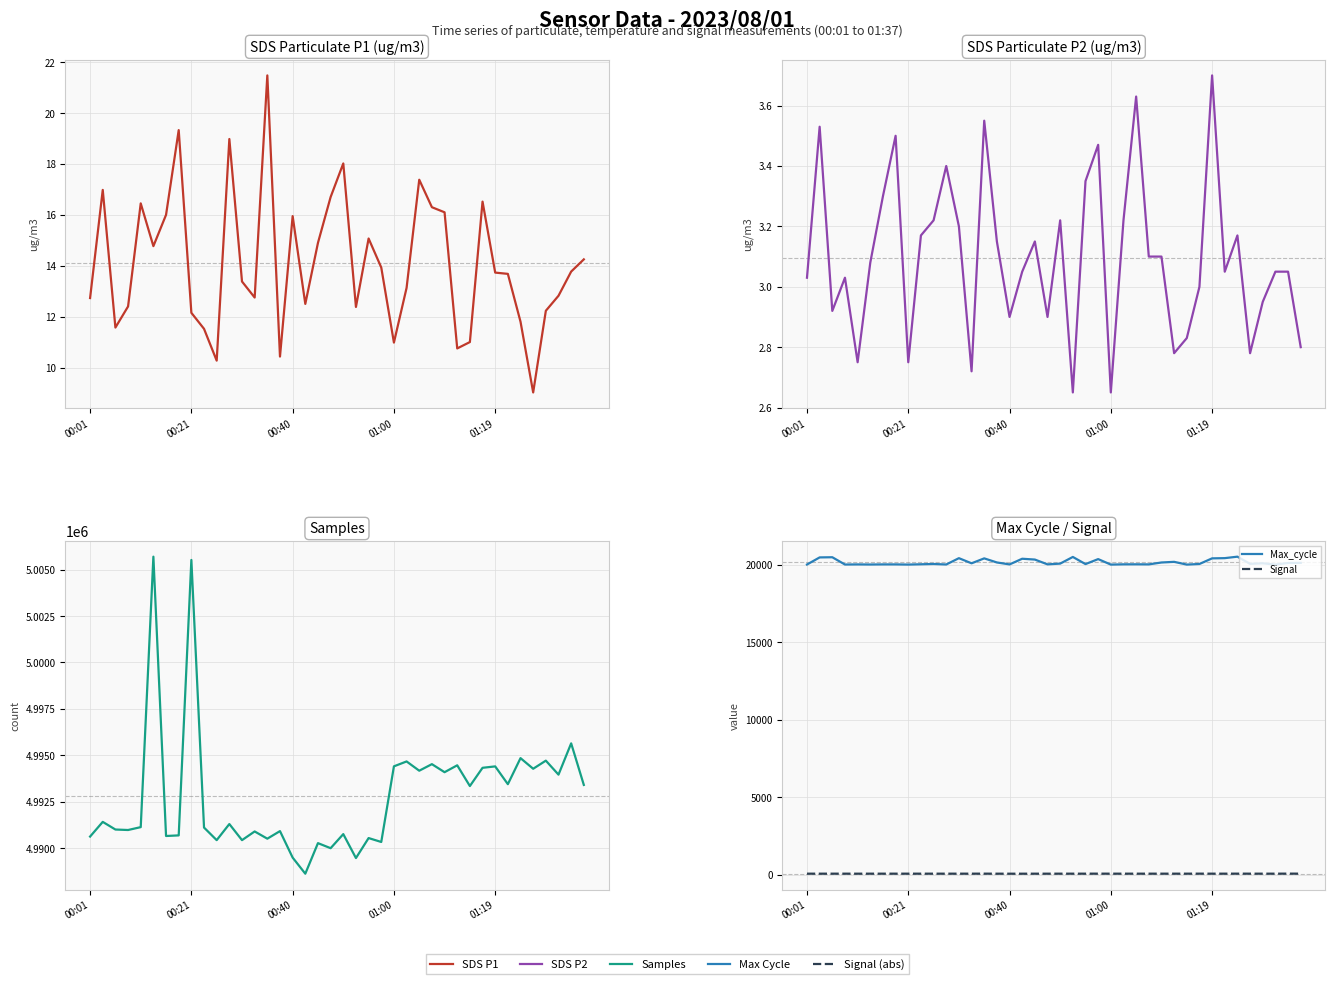

How many lines are shown in the chart?

5